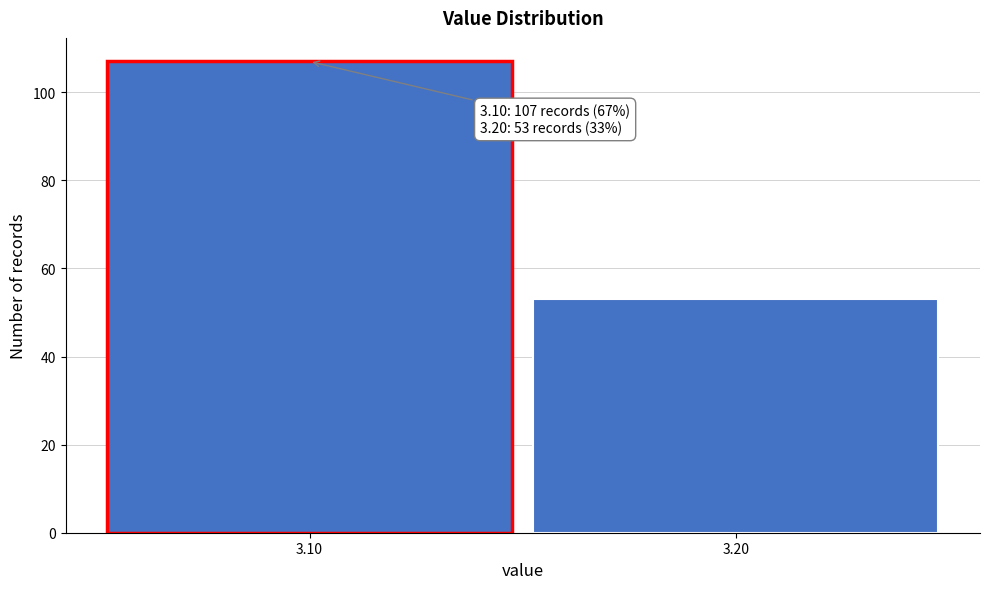

Reading left to right, list all the values displayed in this chart.

107	53